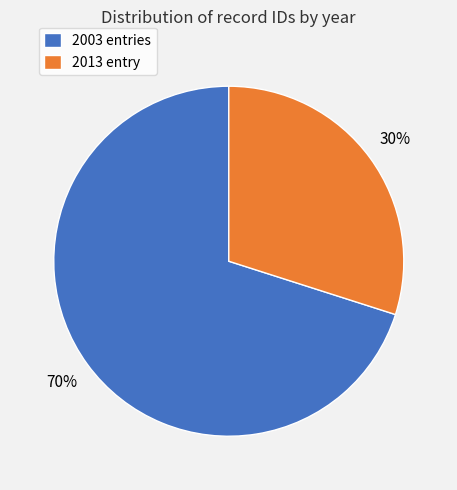

True or false: 2003 entries accounts for 59% of the total.

False